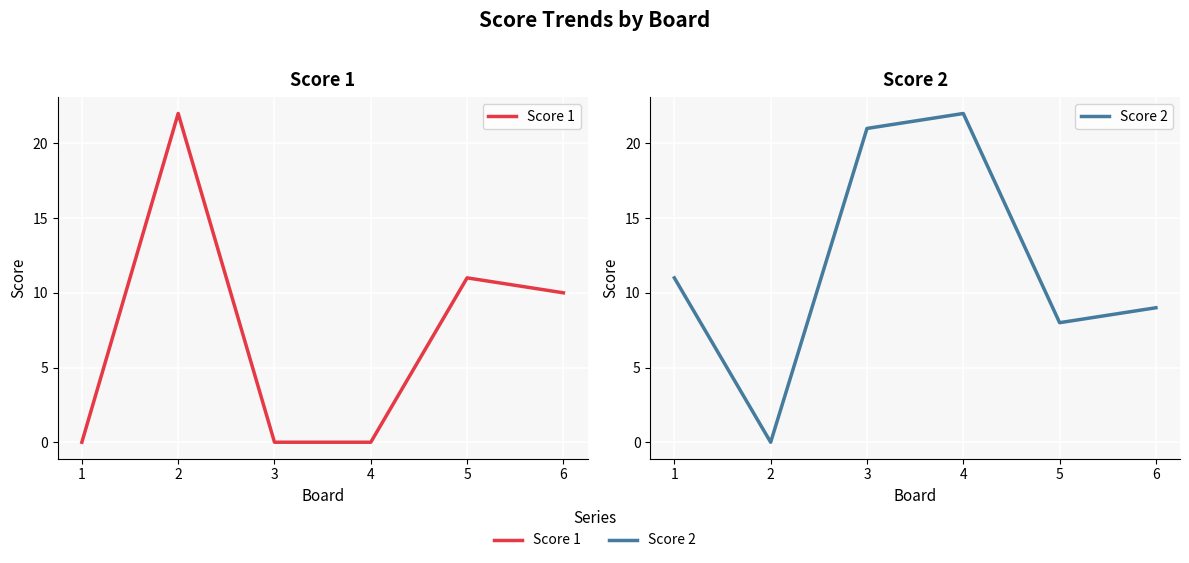

After their last crossing, which series has the higher values: Score 2 or Score 1?

Score 1